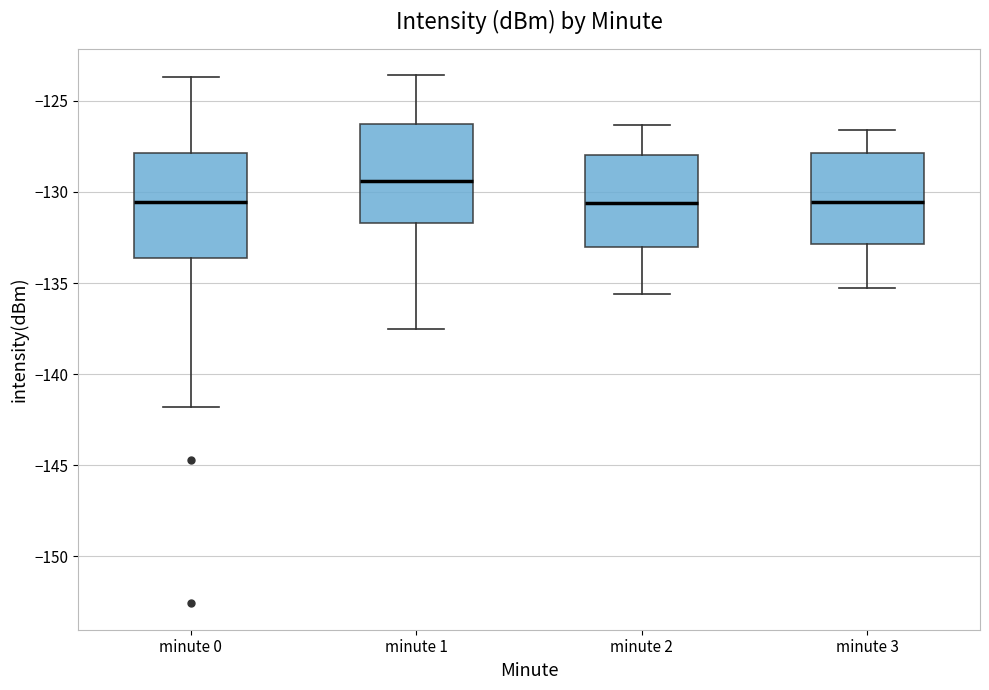

Which box's median line is the highest?

minute 1